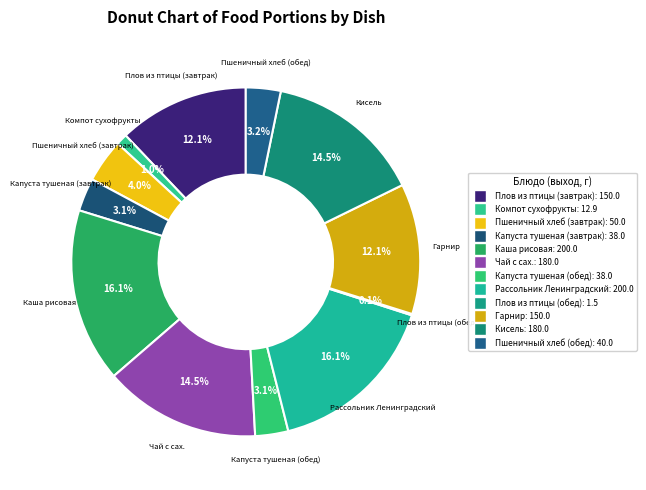

What percentage do Кисель and Пшеничный хлеб (завтрак) together represent?

18.5%